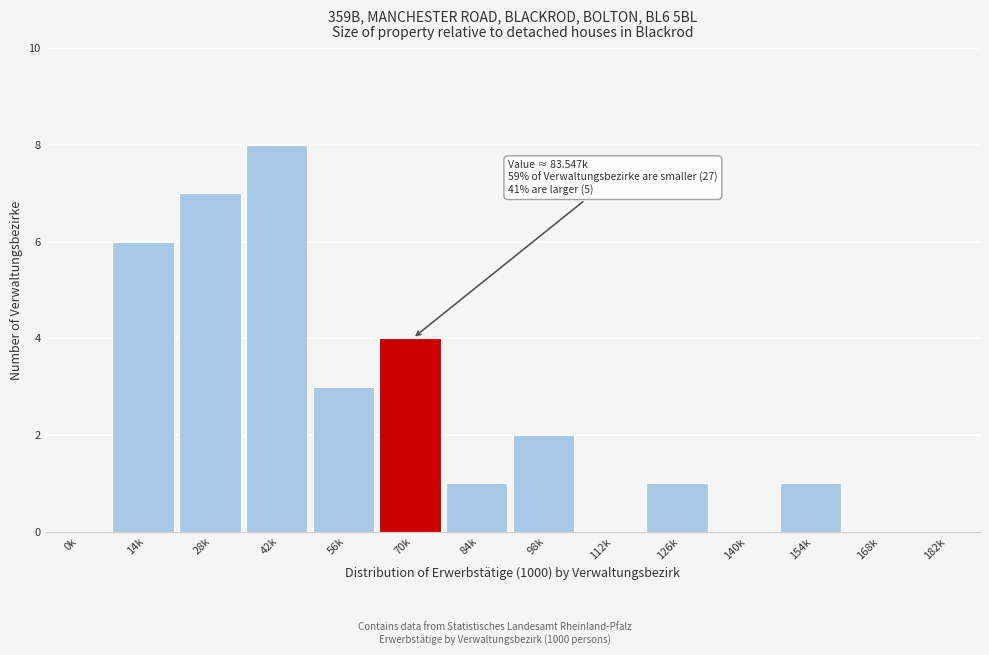

Reading left to right, list all the values displayed in this chart.

0k=0	14k=6	28k=7	42k=8	56k=3	70k=4	84k=1	98k=2	112k=0	126k=1	140k=0	154k=1	168k=0	182k=0